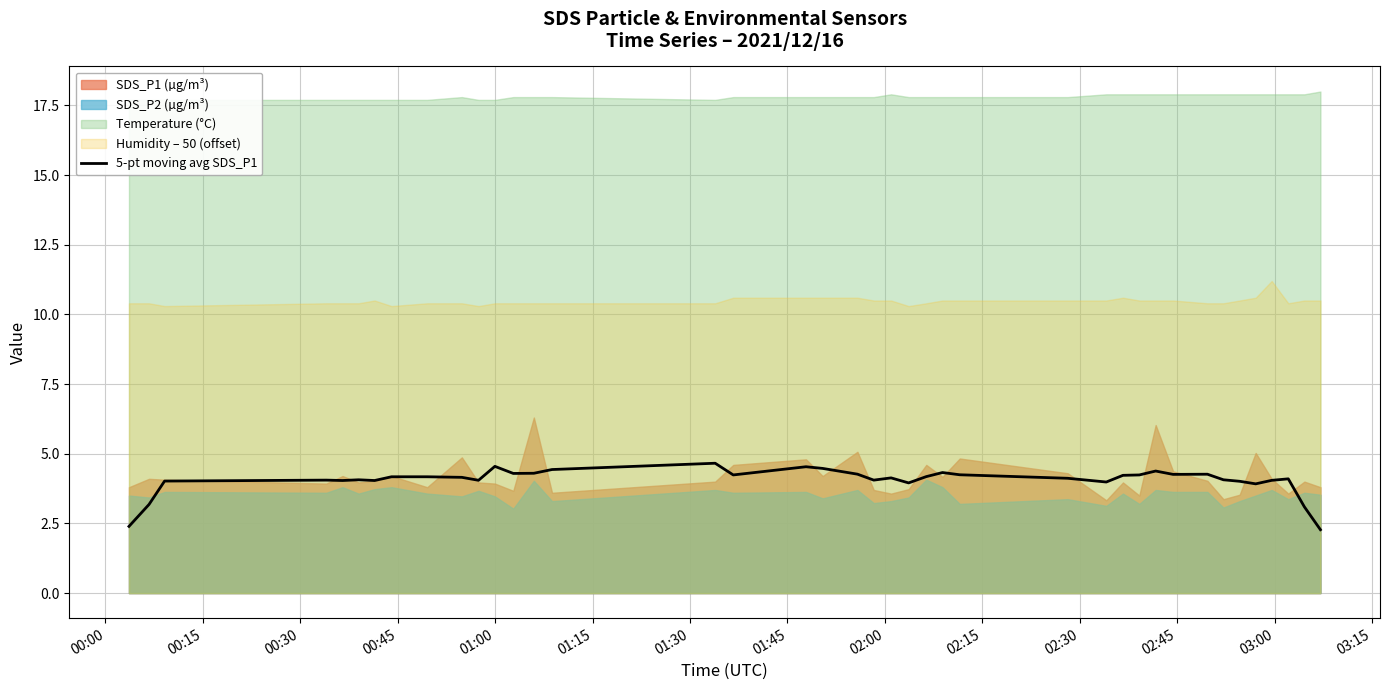

Reading right to left, extract all data points from this chart.

2.3	3.1	4.1	4.0	3.9	4.0	4.1	4.3	4.3	4.4	4.2	4.2	4.0	4.1	4.2	4.3	4.2	4.0	4.1	4.1	4.3	4.5	4.5	4.2	4.7	4.4	4.3	4.3	4.5	4.0	4.2	4.2	4.2	4.0	4.1	4.0	4.1	4.0	3.2	2.4